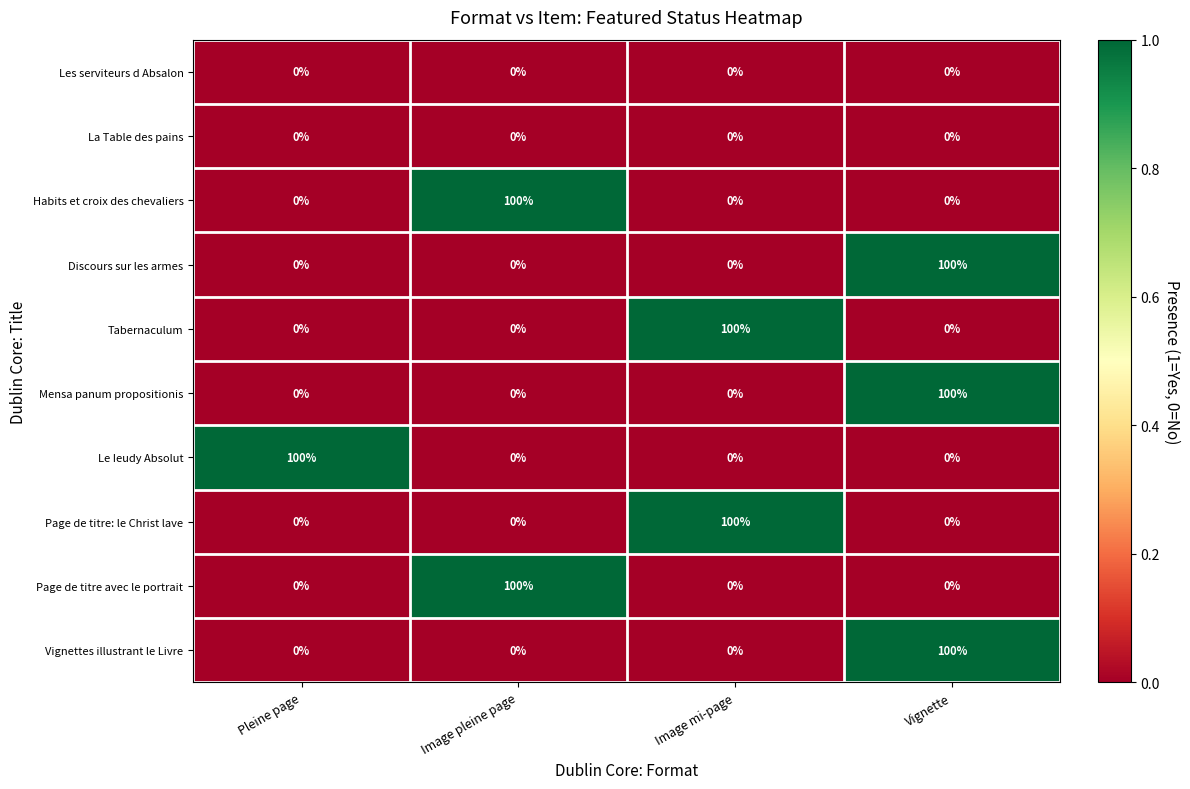

What is the difference between the highest and lowest values at Vignette?

100